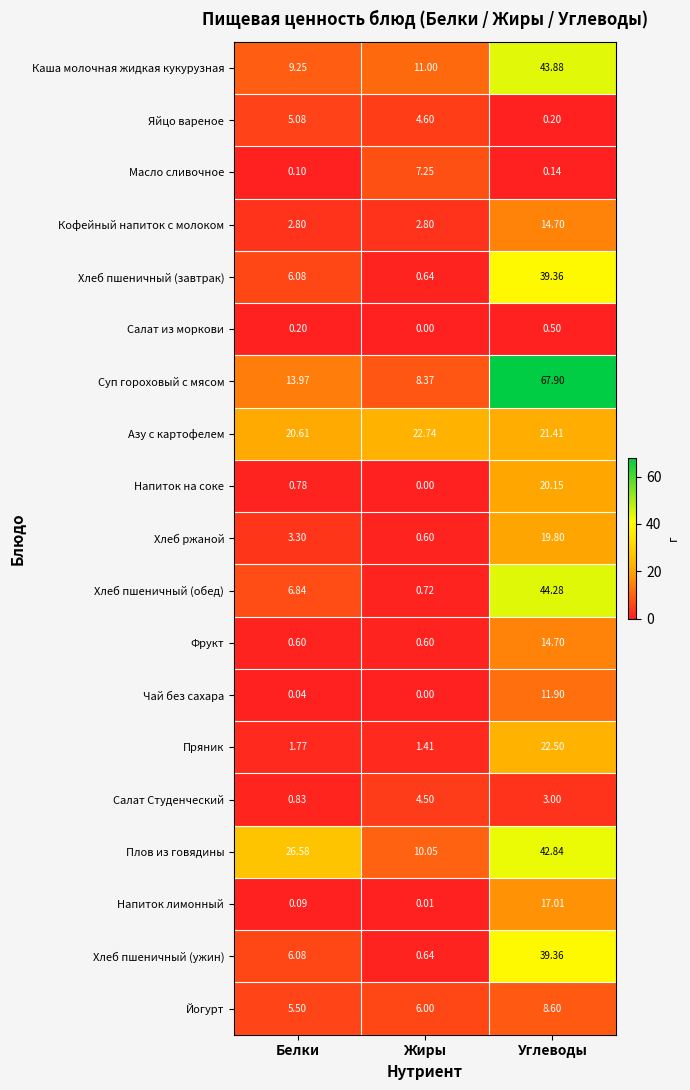

Rank the categories by Напиток лимонный value from lowest to highest.

Жиры, Белки, Углеводы